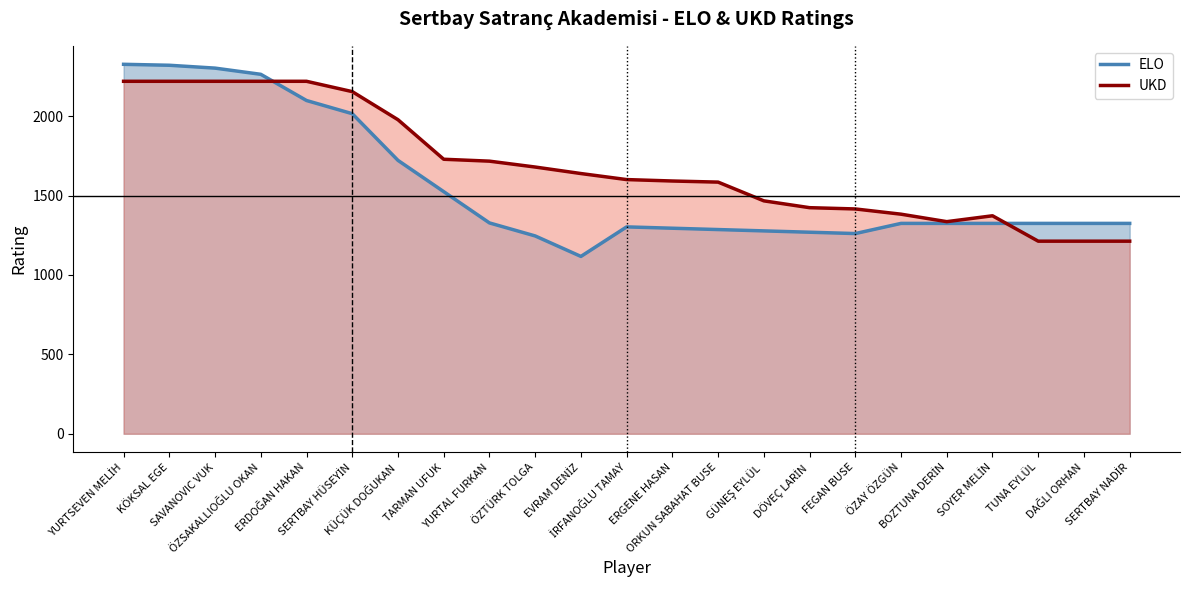

List the series in order of their peak value, lowest first.

UKD, ELO